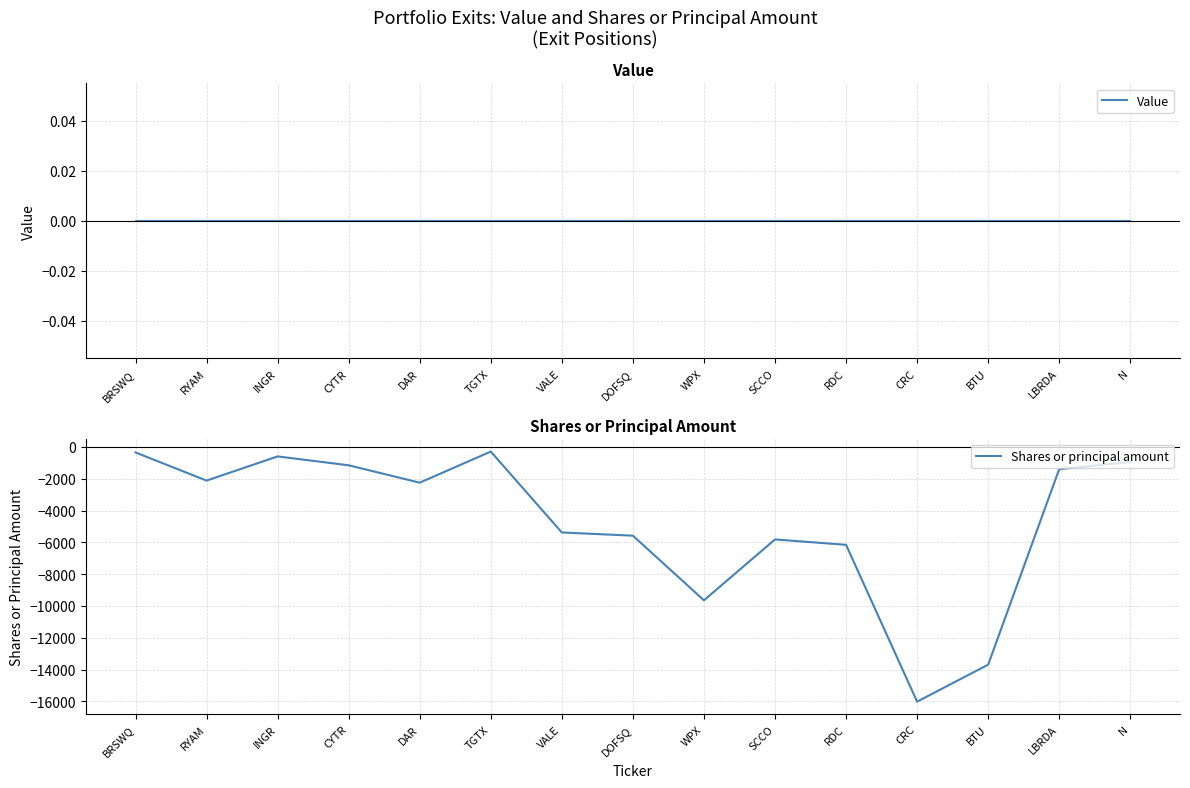

Between SCCO and N, which series saw the biggest shift?

Shares or principal amount